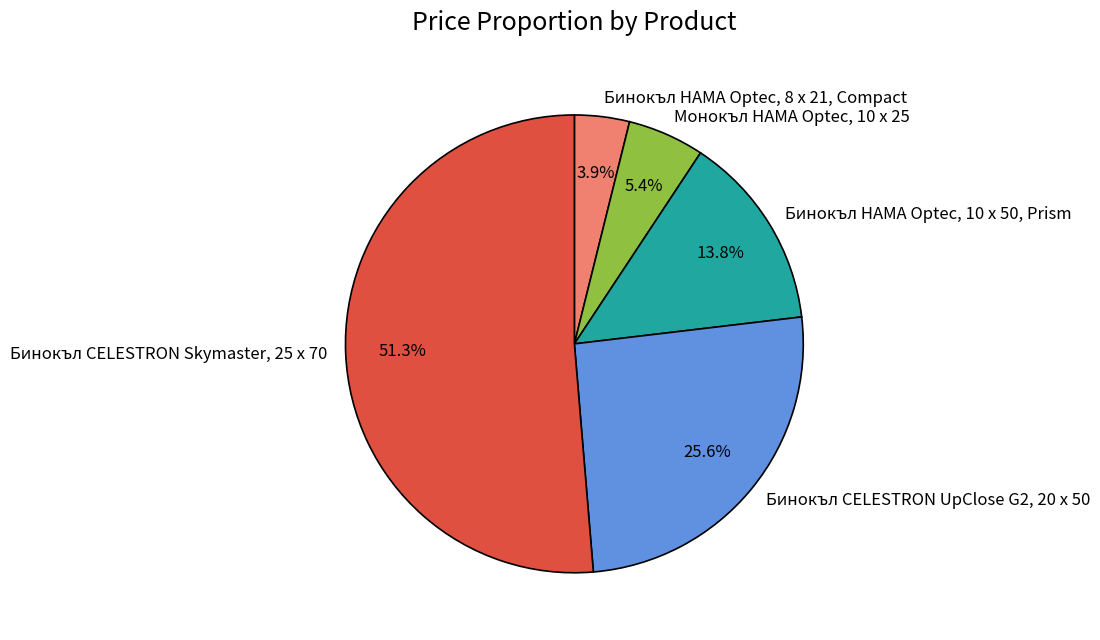

Which slice represents more than half of the pie?

Бинокъл CELESTRON Skymaster, 25 x 70